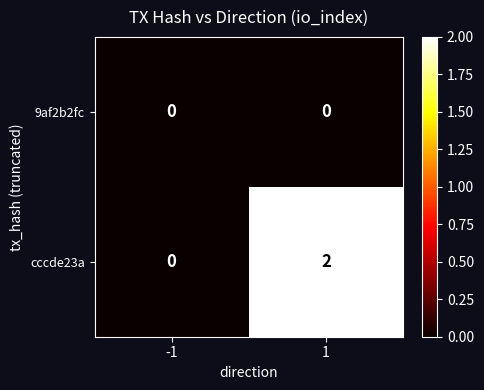

Which series changed the most between -1 and 1?

cccde23a